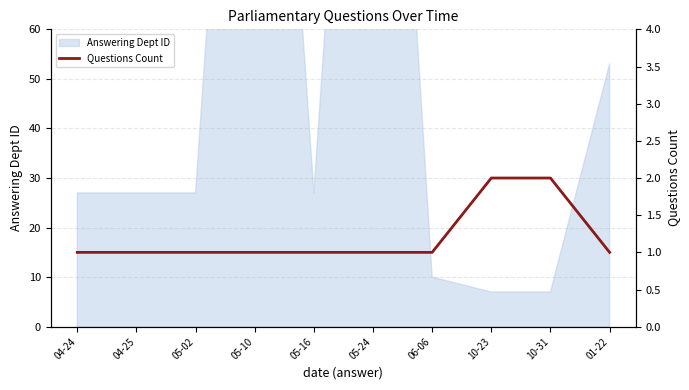

What is the value of the 4th point from the left?

1